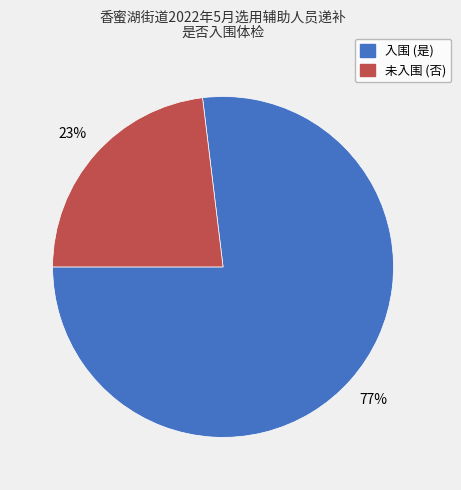

Does any single category account for the majority?

Yes